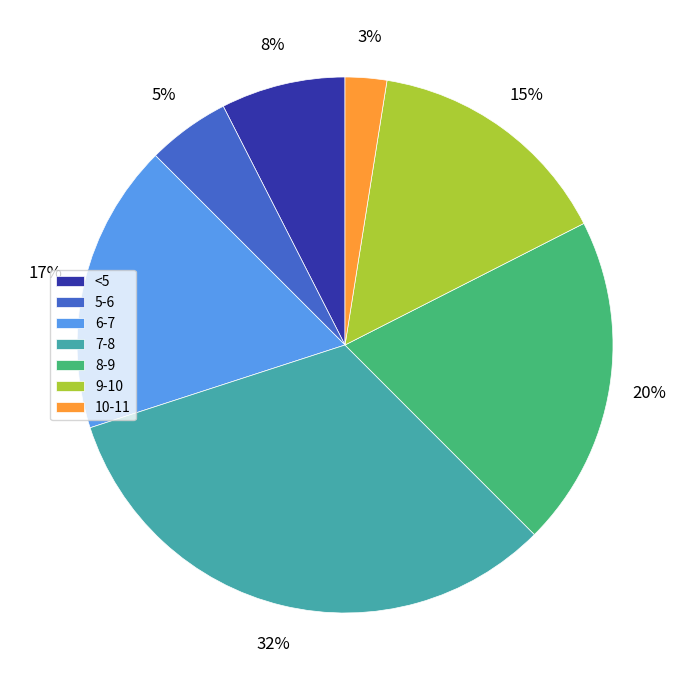

What is the largest slice in the pie chart?

7-8